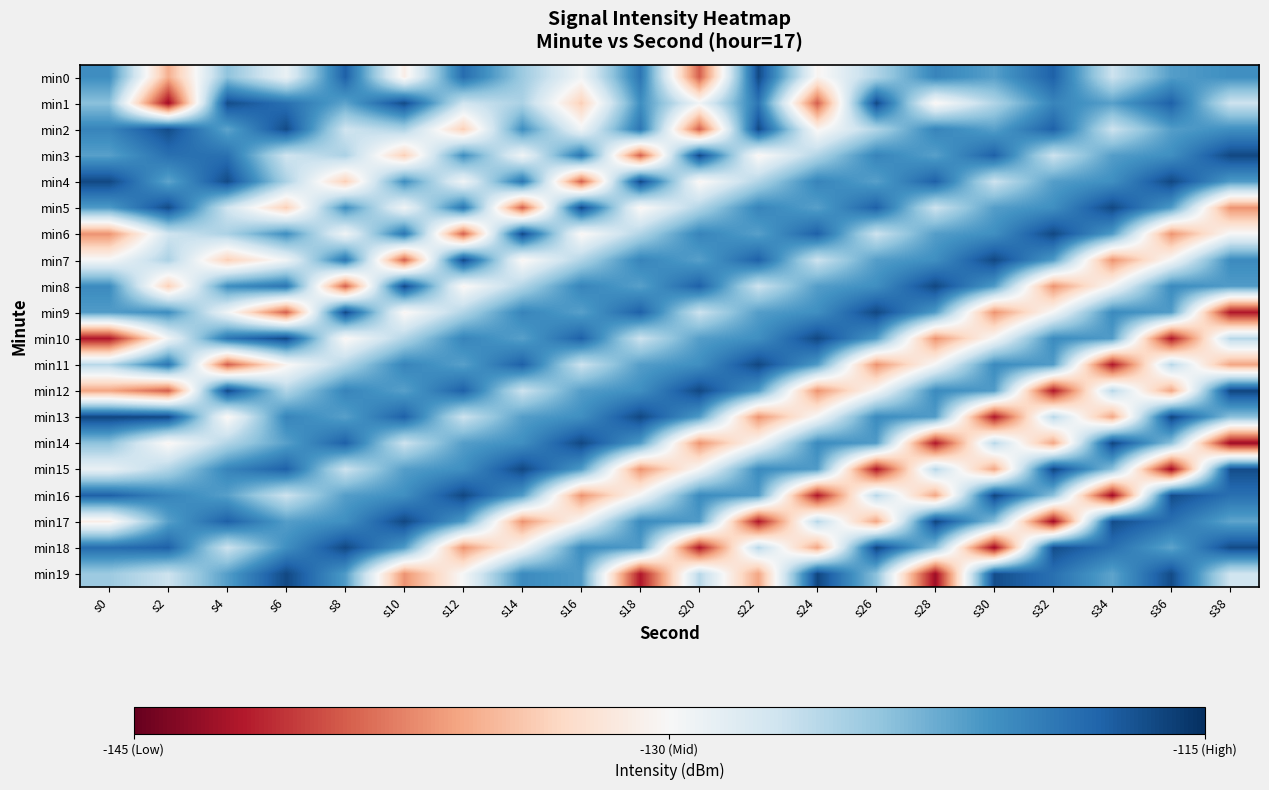

Reading left to right, list all the values displayed in this chart.

min0: s0=-120.7	s2=-135.4	s4=-123.9	s6=-128.9	s8=-117.8	s10=-131.0	s12=-118.6	s14=-124.6	s16=-129.5	s18=-119.1	s20=-139.0	s22=-116.5	s24=-130.4	s26=-125.5	s28=-120.1	s30=-121.8	s32=-117.8	s34=-126.9	s36=-121.7	s38=-120.8
min1: s0=-123.8	s2=-142.8	s4=-116.7	s6=-118.8	s8=-122.1	s10=-116.6	s12=-127.0	s14=-125.3	s16=-133.7	s18=-120.8	s20=-129.5	s22=-119.1	s24=-139.0	s26=-116.5	s28=-130.4	s30=-125.5	s32=-120.1	s34=-121.8	s36=-117.8	s38=-126.9
min2: s0=-120.1	s2=-116.7	s4=-122.1	s6=-116.6	s8=-127.0	s10=-125.3	s12=-133.7	s14=-120.8	s16=-129.5	s18=-119.1	s20=-139.0	s22=-116.5	s24=-130.4	s26=-125.5	s28=-120.1	s30=-121.8	s32=-117.8	s34=-126.9	s36=-121.7	s38=-120.8
min3: s0=-121.8	s2=-118.8	s4=-118.8	s6=-127.0	s8=-125.3	s10=-133.7	s12=-120.8	s14=-129.5	s16=-119.1	s18=-139.0	s20=-116.5	s22=-130.4	s24=-125.5	s26=-120.1	s28=-121.8	s30=-117.8	s32=-126.9	s34=-121.7	s36=-120.8	s38=-116.4
min4: s0=-116.4	s2=-122.1	s4=-116.6	s6=-125.3	s8=-133.7	s10=-120.8	s12=-129.5	s14=-119.1	s16=-139.0	s18=-116.5	s20=-130.4	s22=-125.5	s24=-120.1	s26=-121.8	s28=-117.8	s30=-126.9	s32=-121.7	s34=-120.8	s36=-116.4	s38=-121.6
min5: s0=-121.6	s2=-116.6	s4=-127.0	s6=-133.7	s8=-120.8	s10=-129.5	s12=-119.1	s14=-139.0	s16=-116.5	s18=-130.4	s20=-125.5	s22=-120.1	s24=-121.8	s26=-117.8	s28=-126.9	s30=-121.7	s32=-120.8	s34=-116.4	s36=-121.6	s38=-136.8
min6: s0=-136.8	s2=-127.0	s4=-125.3	s6=-120.8	s8=-129.5	s10=-119.1	s12=-139.0	s14=-116.5	s16=-130.4	s18=-125.5	s20=-120.1	s22=-121.8	s24=-117.8	s26=-126.9	s28=-121.7	s30=-120.8	s32=-116.4	s34=-121.6	s36=-136.8	s38=-129.8
min7: s0=-129.8	s2=-125.3	s4=-133.7	s6=-129.5	s8=-119.1	s10=-139.0	s12=-116.5	s14=-130.4	s16=-125.5	s18=-120.1	s20=-121.8	s22=-117.8	s24=-126.9	s26=-121.7	s28=-120.8	s30=-116.4	s32=-121.6	s34=-136.8	s36=-129.8	s38=-120.5
min8: s0=-120.5	s2=-133.7	s4=-120.8	s6=-119.1	s8=-139.0	s10=-116.5	s12=-130.4	s14=-125.5	s16=-120.1	s18=-121.8	s20=-117.8	s22=-126.9	s24=-121.7	s26=-120.8	s28=-116.4	s30=-121.6	s32=-136.8	s34=-129.8	s36=-120.5	s38=-121.6
min9: s0=-121.6	s2=-120.8	s4=-129.5	s6=-139.0	s8=-116.5	s10=-130.4	s12=-125.5	s14=-120.1	s16=-121.8	s18=-117.8	s20=-126.9	s22=-121.7	s24=-120.8	s26=-116.4	s28=-121.6	s30=-136.8	s32=-129.8	s34=-120.5	s36=-121.6	s38=-142.1
min10: s0=-142.1	s2=-129.5	s4=-119.1	s6=-116.5	s8=-130.4	s10=-125.5	s12=-120.1	s14=-121.8	s16=-117.8	s18=-126.9	s20=-121.7	s22=-120.8	s24=-116.4	s26=-121.6	s28=-136.8	s30=-129.8	s32=-120.5	s34=-121.6	s36=-142.1	s38=-125.8
min11: s0=-125.8	s2=-119.1	s4=-139.0	s6=-130.4	s8=-125.5	s10=-120.1	s12=-121.8	s14=-117.8	s16=-126.9	s18=-121.7	s20=-120.8	s22=-116.4	s24=-121.6	s26=-136.8	s28=-129.8	s30=-120.5	s32=-121.6	s34=-142.1	s36=-125.8	s38=-135.9
min12: s0=-135.9	s2=-139.0	s4=-116.5	s6=-125.5	s8=-120.1	s10=-121.8	s12=-117.8	s14=-126.9	s16=-121.7	s18=-120.8	s20=-116.4	s22=-121.6	s24=-136.8	s26=-129.8	s28=-120.5	s30=-121.6	s32=-142.1	s34=-125.8	s36=-135.9	s38=-116.3
min13: s0=-116.3	s2=-116.5	s4=-130.4	s6=-120.1	s8=-121.8	s10=-117.8	s12=-126.9	s14=-121.7	s16=-120.8	s18=-116.4	s20=-121.6	s22=-136.8	s24=-129.8	s26=-120.5	s28=-121.6	s30=-142.1	s32=-125.8	s34=-135.9	s36=-116.3	s38=-123.8
min14: s0=-123.9	s2=-130.4	s4=-125.5	s6=-121.8	s8=-117.8	s10=-126.9	s12=-121.7	s14=-120.8	s16=-116.4	s18=-121.6	s20=-136.8	s22=-129.8	s24=-120.5	s26=-121.6	s28=-142.1	s30=-125.8	s32=-135.9	s34=-116.3	s36=-123.8	s38=-142.8
min15: s0=-128.9	s2=-125.5	s4=-120.1	s6=-117.8	s8=-126.9	s10=-121.7	s12=-120.8	s14=-116.4	s16=-121.6	s18=-136.8	s20=-129.8	s22=-120.5	s24=-121.6	s26=-142.1	s28=-125.8	s30=-135.9	s32=-116.3	s34=-123.8	s36=-142.8	s38=-116.7
min16: s0=-117.8	s2=-120.1	s4=-121.8	s6=-126.9	s8=-121.7	s10=-120.8	s12=-116.4	s14=-121.6	s16=-136.8	s18=-129.8	s20=-120.5	s22=-121.6	s24=-142.1	s26=-125.8	s28=-135.9	s30=-116.3	s32=-123.8	s34=-142.8	s36=-116.7	s38=-118.8
min17: s0=-131.0	s2=-121.8	s4=-117.8	s6=-121.7	s8=-120.8	s10=-116.4	s12=-121.6	s14=-136.8	s16=-129.8	s18=-120.5	s20=-121.6	s22=-142.1	s24=-125.8	s26=-135.9	s28=-116.3	s30=-123.8	s32=-142.8	s34=-116.7	s36=-118.8	s38=-122.1
min18: s0=-118.6	s2=-117.8	s4=-126.9	s6=-120.8	s8=-116.4	s10=-121.6	s12=-136.8	s14=-129.8	s16=-120.5	s18=-121.6	s20=-142.1	s22=-125.8	s24=-135.9	s26=-116.3	s28=-123.8	s30=-142.8	s32=-116.7	s34=-118.8	s36=-122.1	s38=-116.6
min19: s0=-124.6	s2=-126.9	s4=-121.7	s6=-116.4	s8=-121.6	s10=-136.8	s12=-129.8	s14=-120.5	s16=-121.6	s18=-142.1	s20=-125.8	s22=-135.9	s24=-116.3	s26=-123.8	s28=-142.8	s30=-116.7	s32=-118.8	s34=-122.1	s36=-116.6	s38=-127.0